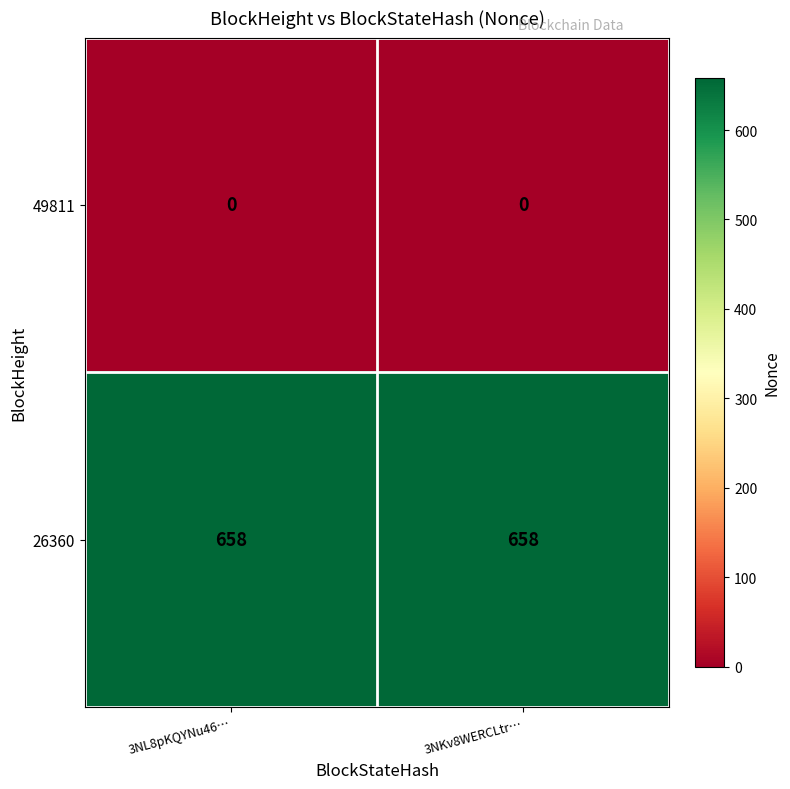

What is the greatest value displayed?

658